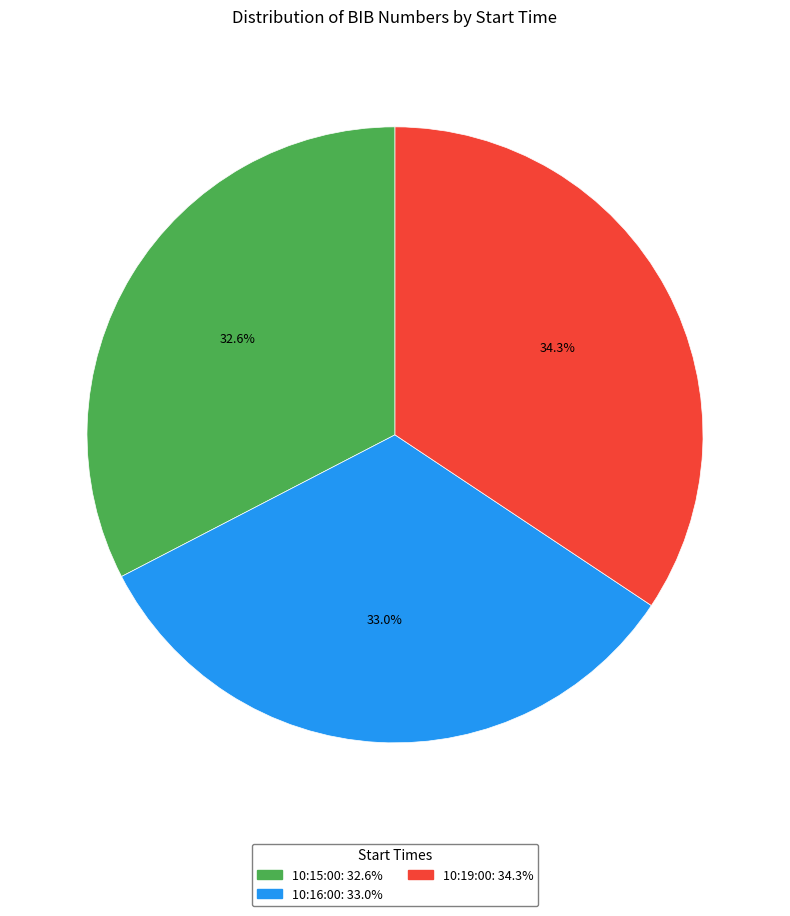

The 10:19:00 slice represents 34% of the pie. True or false?

True